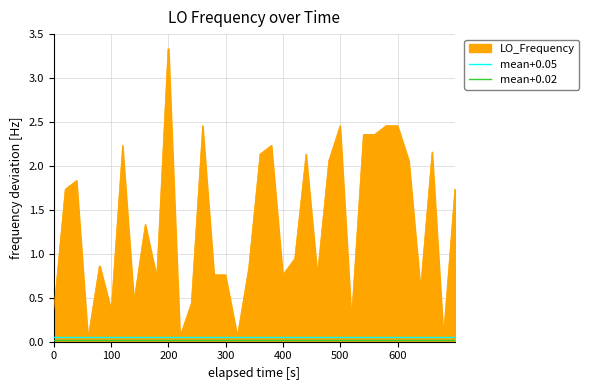

Which series has the largest total across all categories?

LO_Frequency